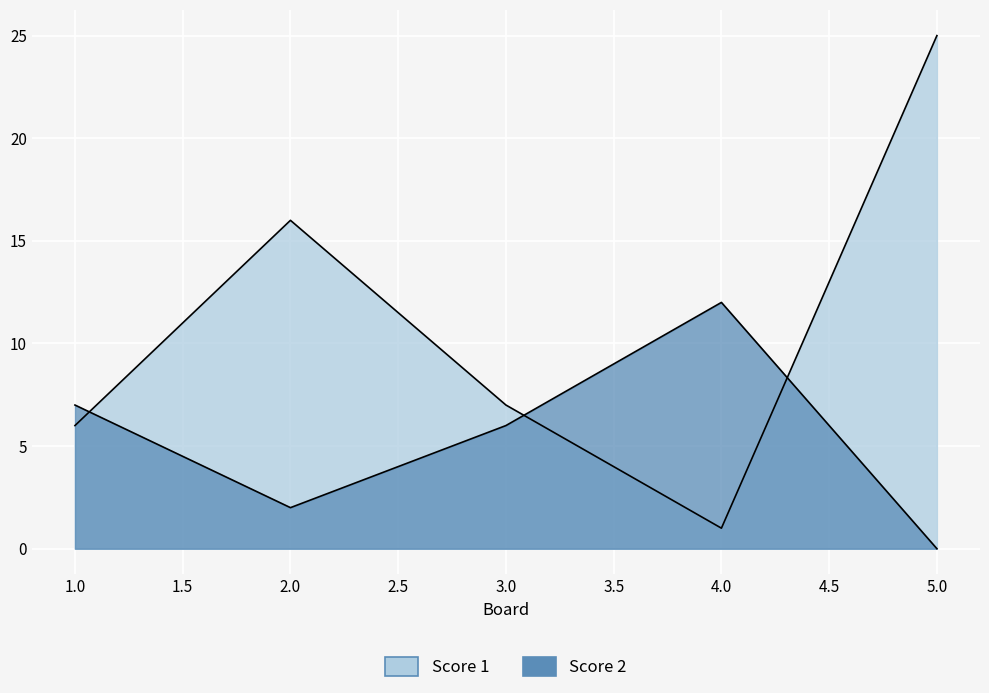

At how many categories does at least one series exceed 4?

5